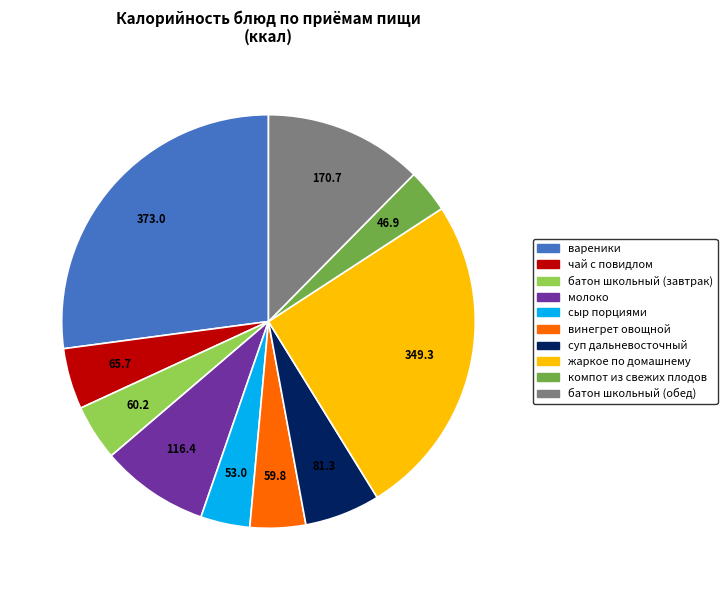

Is it true that батон школьный (завтрак) is 4% of the pie?

True